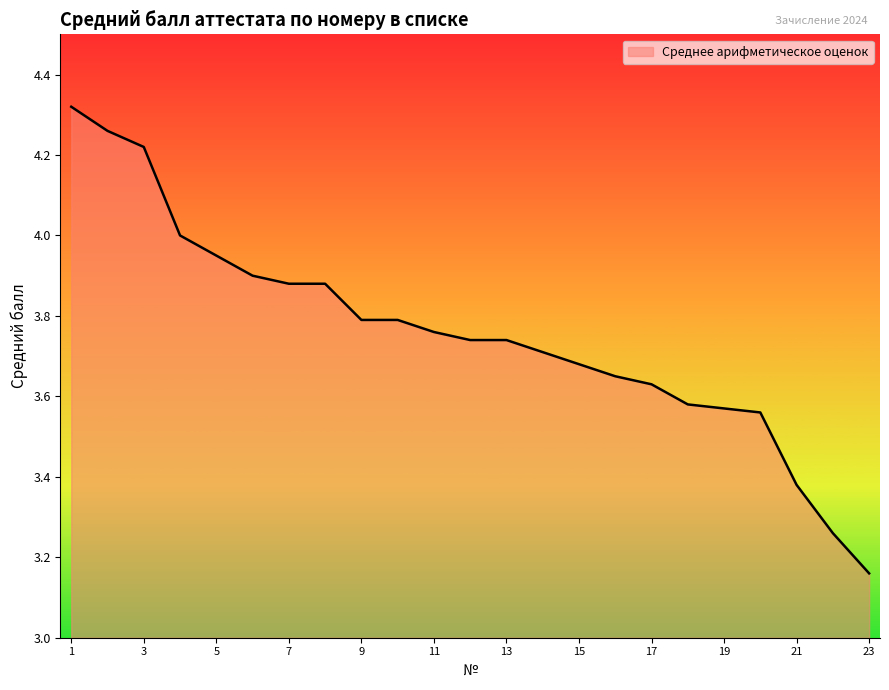

What is the difference between the maximum and minimum values?

1.2